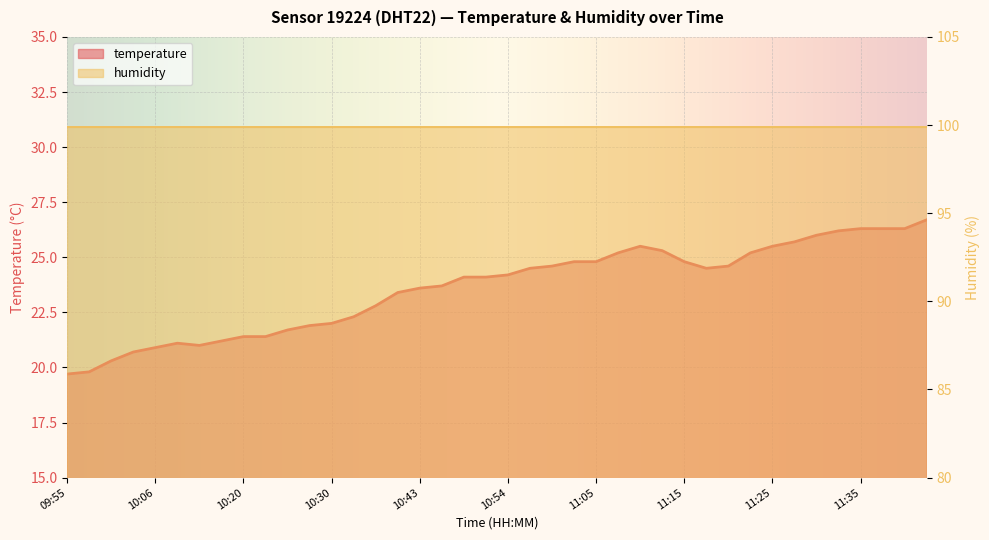

List the labels in order of value, smallest first.

09:55, 09:58, 10:00, 10:03, 10:06, 10:15, 10:12, 10:17, 10:20, 10:23, 10:25, 10:28, 10:30, 10:33, 10:35, 10:41, 10:43, 10:46, 10:49, 10:51, 10:54, 10:57, 11:17, 10:59, 11:20, 11:02, 11:05, 11:15, 11:07, 11:22, 11:12, 11:10, 11:25, 11:27, 11:30, 11:32, 11:35, 11:38, 11:40, 11:42